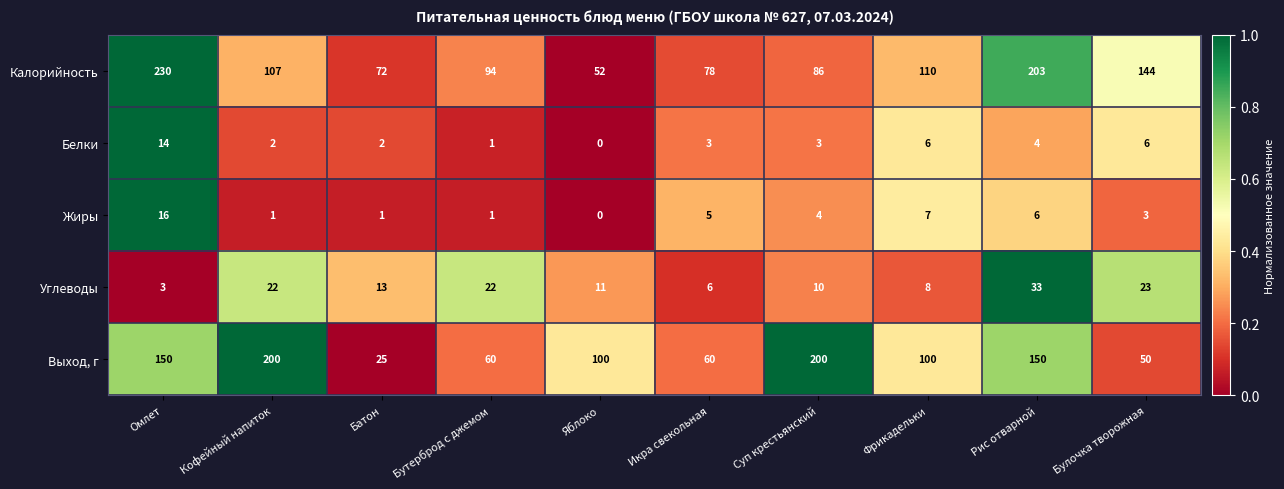

At how many categories does at least one series exceed 0?

10